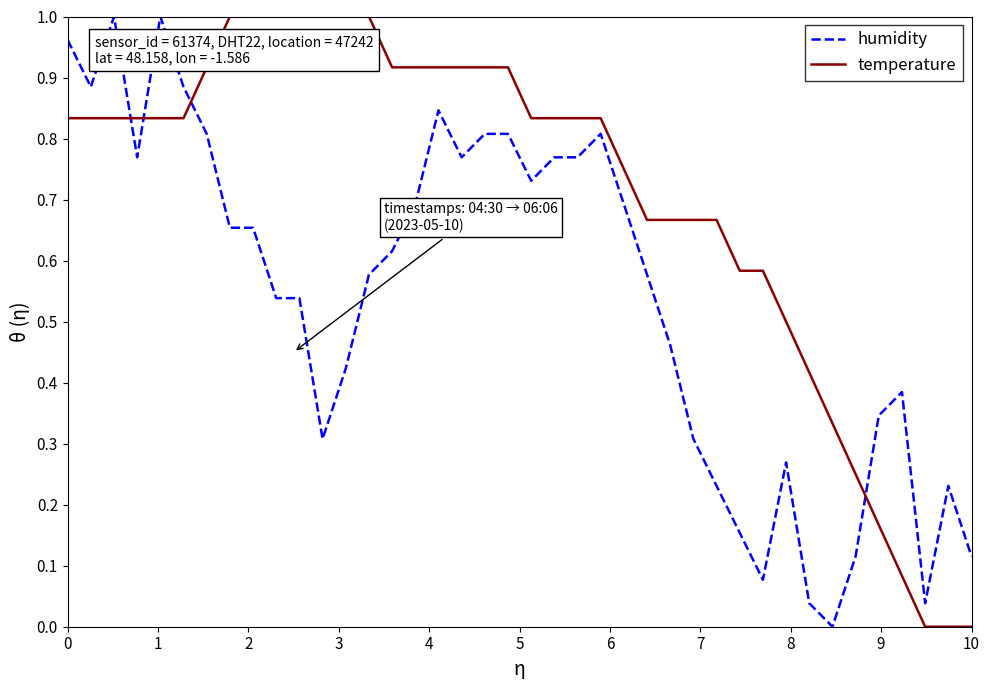

What are all the series names shown in the legend?

humidity, temperature